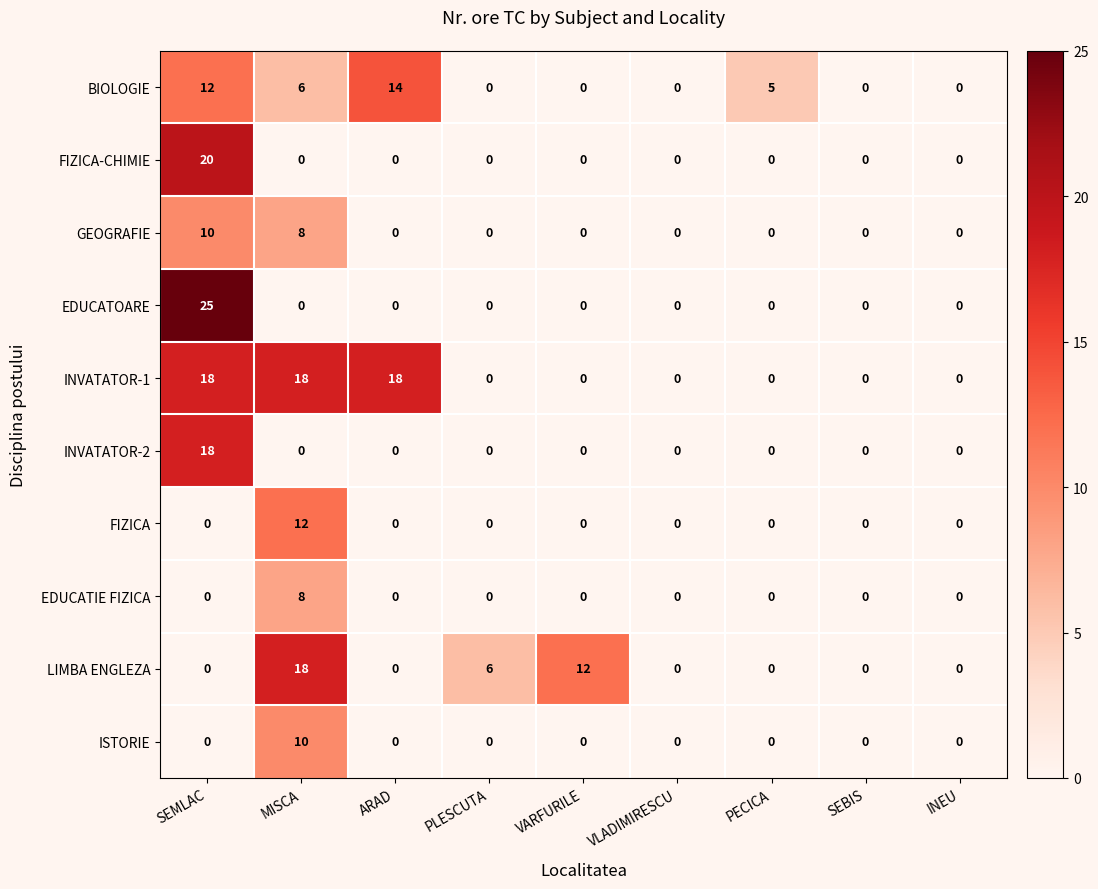

At how many categories does at least one series exceed 17?

3